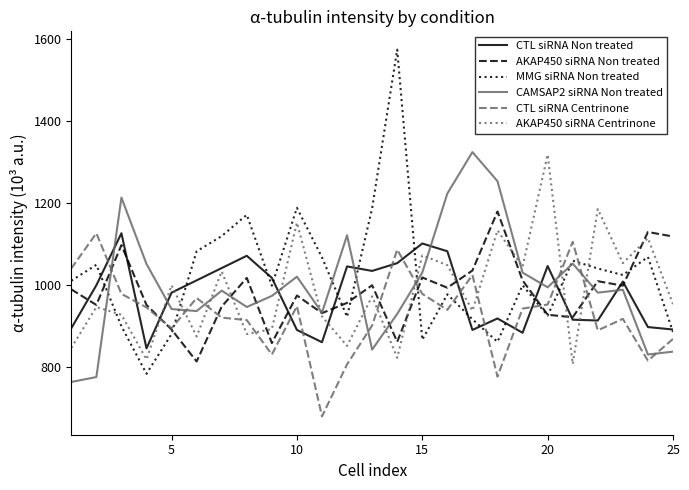

After their last crossing, which series has the higher values: AKAP450 siRNA Centrinone or MMG siRNA Non treated?

AKAP450 siRNA Centrinone